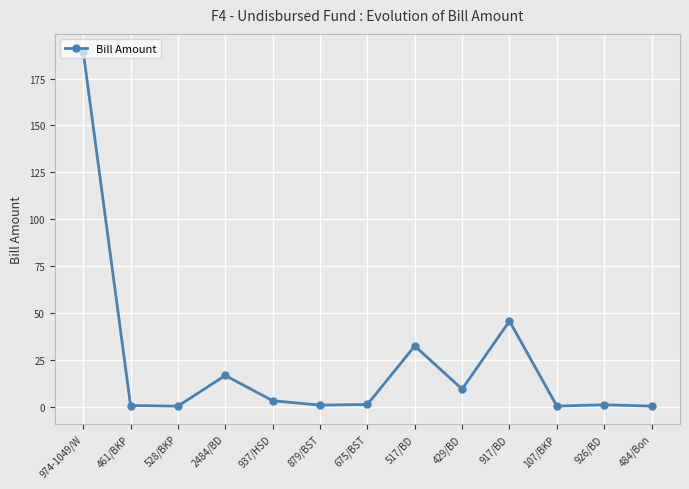

What is the difference between the maximum and minimum values?

189.0